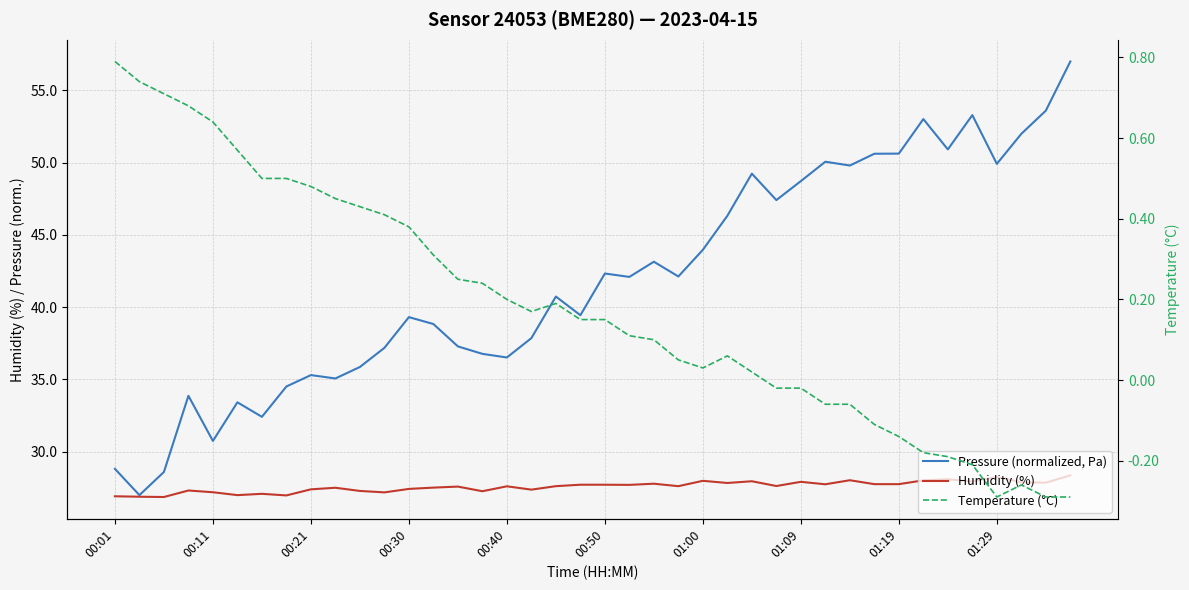

True or false: Pressure (normalized, Pa) has a value of 19.4 at 01:09.

False